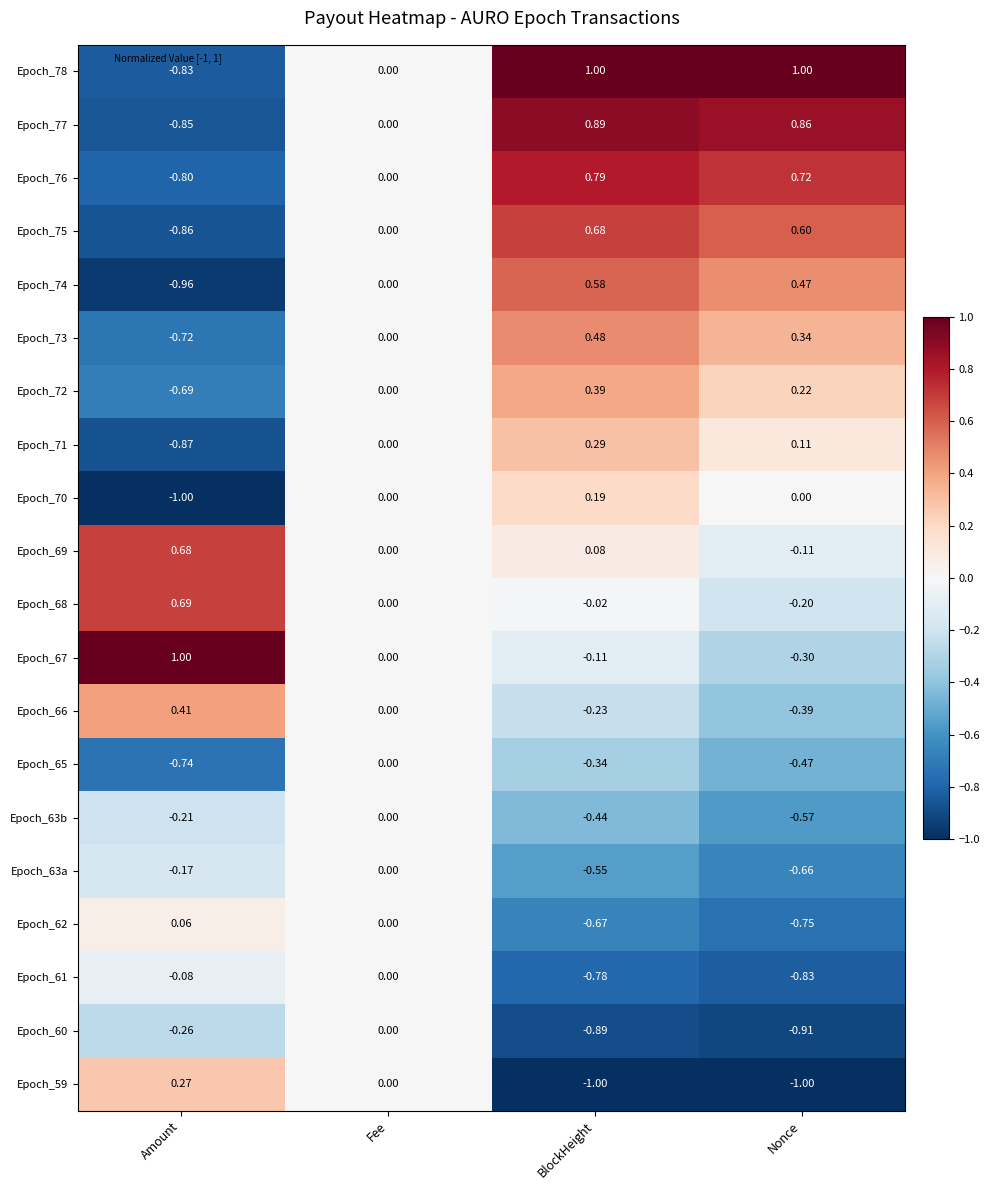

List the labels in order of Epoch_77 value, largest first.

BlockHeight, Nonce, Fee, Amount